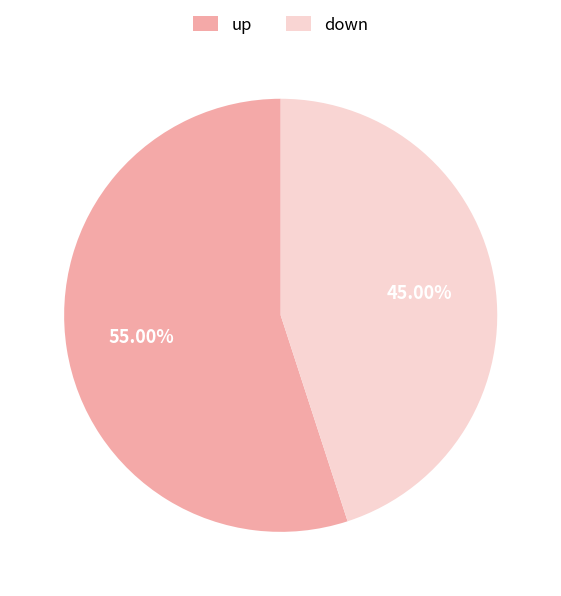

Is it true that down is 45% of the pie?

True